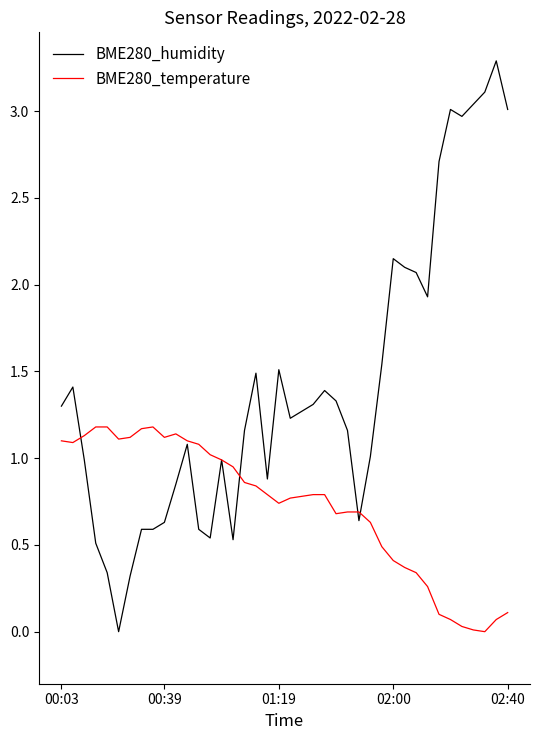

What is the greatest value displayed?

3.3